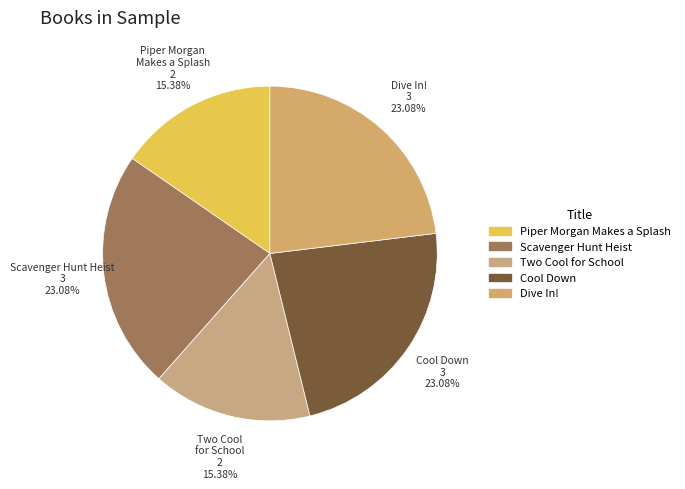

Count the number of slices in the pie.

5